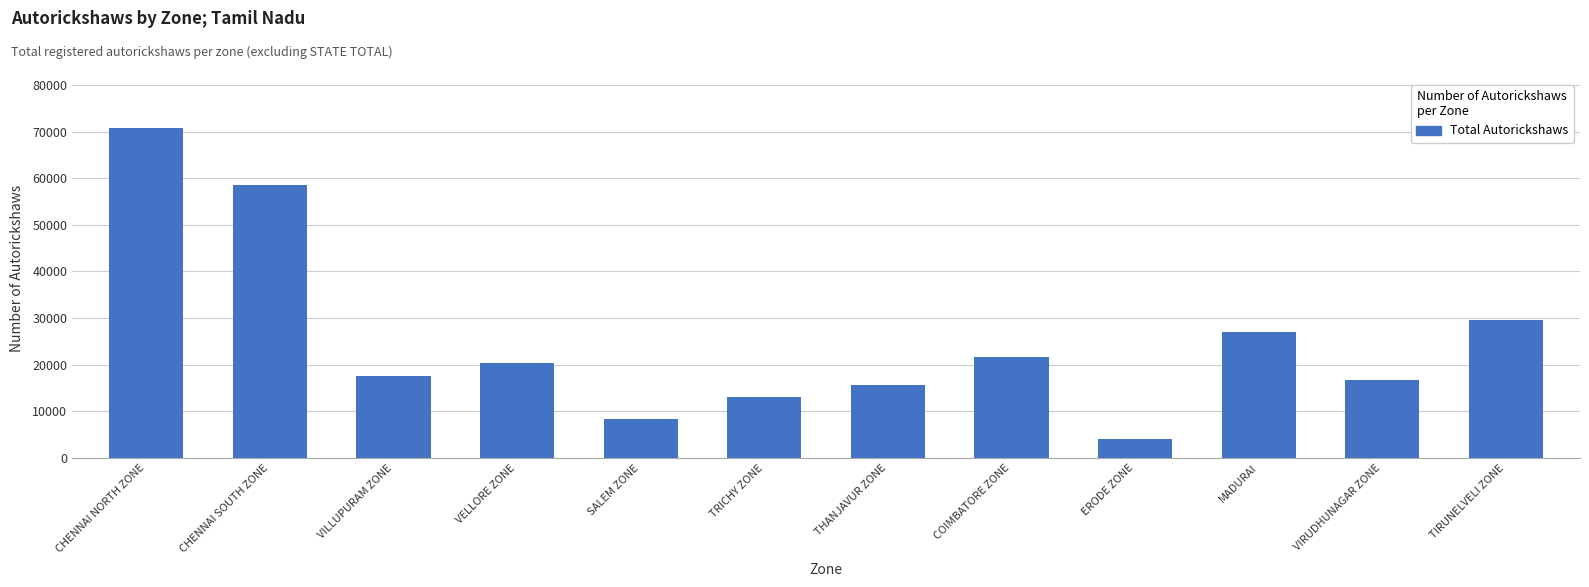

What is the greatest value displayed?

70681